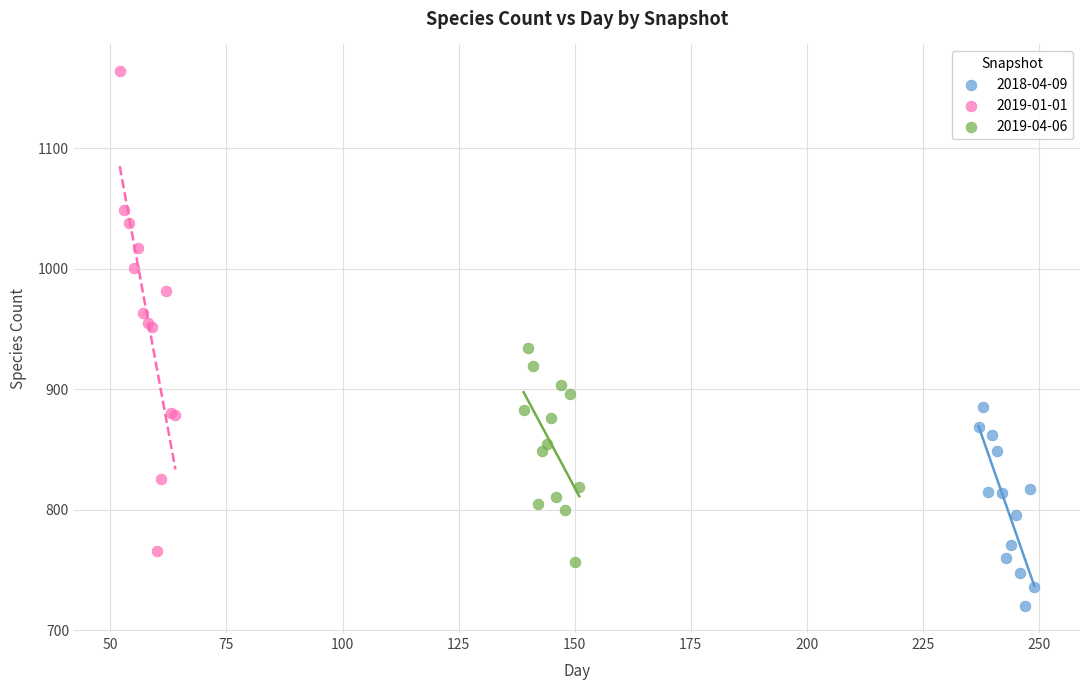

Which series has the widest spread of Y values?

2019-01-01